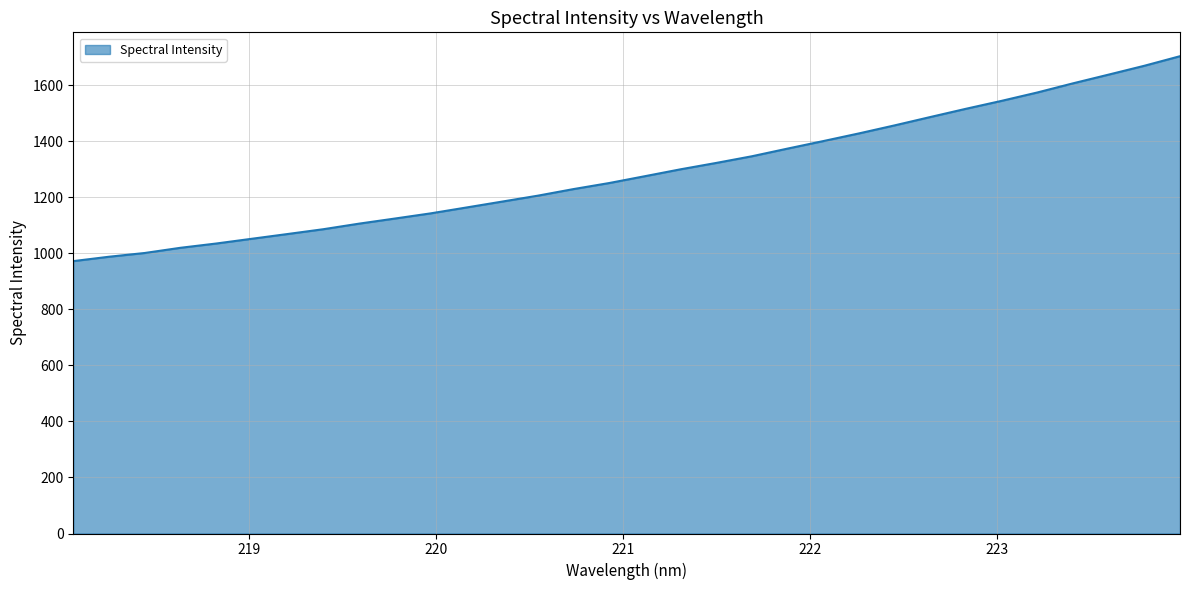

What is the smallest value displayed?

972.1